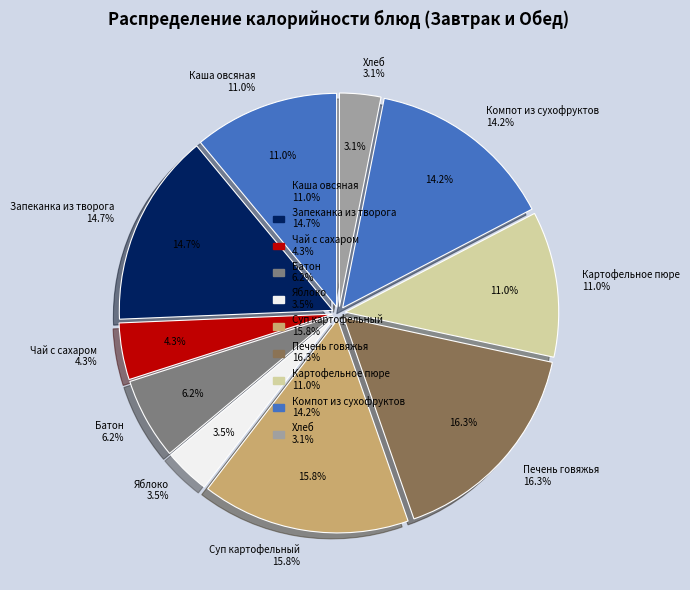

Is there a majority slice in this chart?

No